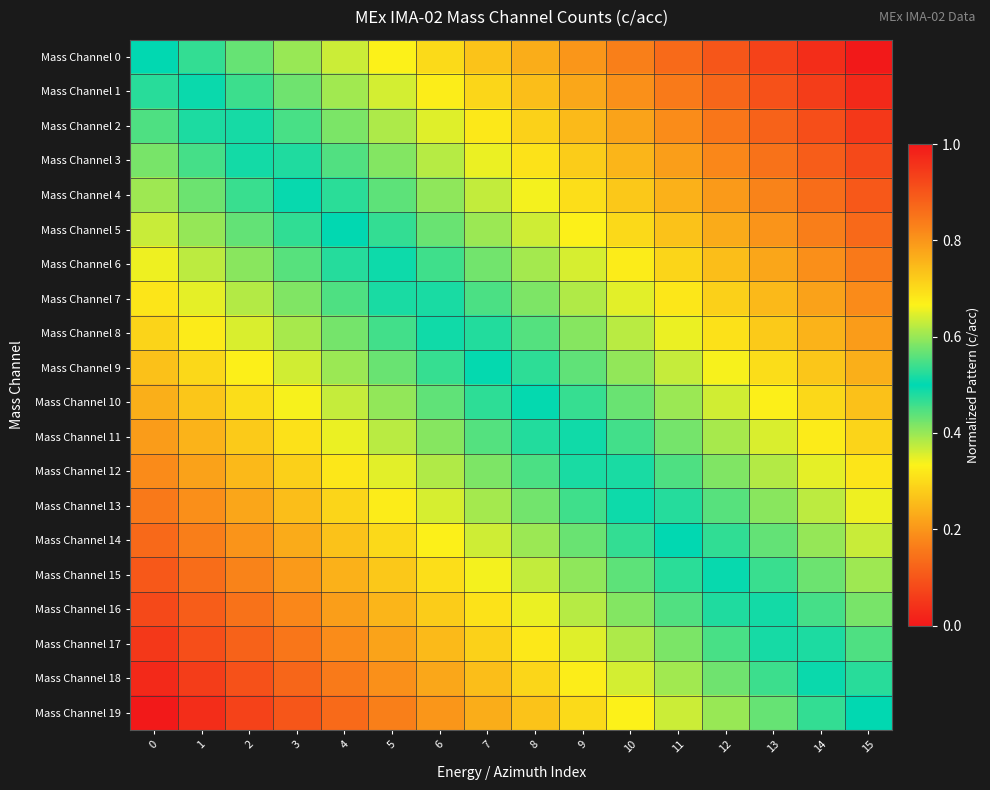

Reading left to right, what are all the values shown in this chart?

Mass Channel 0: 0=0.5	1=0.5	2=0.6	3=0.6	4=0.6	5=0.7	6=0.7	7=0.7	8=0.8	9=0.8	10=0.8	11=0.9	12=0.9	13=0.9	14=1.0	15=1.0
Mass Channel 1: 0=0.5	1=0.5	2=0.5	3=0.6	4=0.6	5=0.6	6=0.7	7=0.7	8=0.7	9=0.8	10=0.8	11=0.8	12=0.9	13=0.9	14=0.9	15=1.0
Mass Channel 2: 0=0.4	1=0.5	2=0.5	3=0.5	4=0.6	5=0.6	6=0.6	7=0.7	8=0.7	9=0.7	10=0.8	11=0.8	12=0.8	13=0.9	14=0.9	15=0.9
Mass Channel 3: 0=0.4	1=0.5	2=0.5	3=0.5	4=0.6	5=0.6	6=0.6	7=0.7	8=0.7	9=0.7	10=0.8	11=0.8	12=0.8	13=0.9	14=0.9	15=0.9
Mass Channel 4: 0=0.4	1=0.4	2=0.5	3=0.5	4=0.5	5=0.6	6=0.6	7=0.6	8=0.7	9=0.7	10=0.7	11=0.8	12=0.8	13=0.8	14=0.9	15=0.9
Mass Channel 5: 0=0.4	1=0.4	2=0.4	3=0.5	4=0.5	5=0.5	6=0.6	7=0.6	8=0.6	9=0.7	10=0.7	11=0.7	12=0.8	13=0.8	14=0.8	15=0.9
Mass Channel 6: 0=0.3	1=0.4	2=0.4	3=0.4	4=0.5	5=0.5	6=0.5	7=0.6	8=0.6	9=0.6	10=0.7	11=0.7	12=0.7	13=0.8	14=0.8	15=0.8
Mass Channel 7: 0=0.3	1=0.3	2=0.4	3=0.4	4=0.4	5=0.5	6=0.5	7=0.5	8=0.6	9=0.6	10=0.6	11=0.7	12=0.7	13=0.7	14=0.8	15=0.8
Mass Channel 8: 0=0.3	1=0.3	2=0.4	3=0.4	4=0.4	5=0.5	6=0.5	7=0.5	8=0.6	9=0.6	10=0.6	11=0.7	12=0.7	13=0.7	14=0.8	15=0.8
Mass Channel 9: 0=0.3	1=0.3	2=0.3	3=0.4	4=0.4	5=0.4	6=0.5	7=0.5	8=0.5	9=0.6	10=0.6	11=0.6	12=0.7	13=0.7	14=0.7	15=0.8
Mass Channel 10: 0=0.2	1=0.3	2=0.3	3=0.3	4=0.4	5=0.4	6=0.4	7=0.5	8=0.5	9=0.5	10=0.6	11=0.6	12=0.6	13=0.7	14=0.7	15=0.7
Mass Channel 11: 0=0.2	1=0.2	2=0.3	3=0.3	4=0.3	5=0.4	6=0.4	7=0.4	8=0.5	9=0.5	10=0.5	11=0.6	12=0.6	13=0.6	14=0.7	15=0.7
Mass Channel 12: 0=0.2	1=0.2	2=0.3	3=0.3	4=0.3	5=0.4	6=0.4	7=0.4	8=0.5	9=0.5	10=0.5	11=0.6	12=0.6	13=0.6	14=0.7	15=0.7
Mass Channel 13: 0=0.2	1=0.2	2=0.2	3=0.3	4=0.3	5=0.3	6=0.4	7=0.4	8=0.4	9=0.5	10=0.5	11=0.5	12=0.6	13=0.6	14=0.6	15=0.7
Mass Channel 14: 0=0.1	1=0.2	2=0.2	3=0.2	4=0.3	5=0.3	6=0.3	7=0.4	8=0.4	9=0.4	10=0.5	11=0.5	12=0.5	13=0.6	14=0.6	15=0.6
Mass Channel 15: 0=0.1	1=0.1	2=0.2	3=0.2	4=0.2	5=0.3	6=0.3	7=0.3	8=0.4	9=0.4	10=0.4	11=0.5	12=0.5	13=0.5	14=0.6	15=0.6
Mass Channel 16: 0=0.1	1=0.1	2=0.1	3=0.2	4=0.2	5=0.2	6=0.3	7=0.3	8=0.3	9=0.4	10=0.4	11=0.4	12=0.5	13=0.5	14=0.5	15=0.6
Mass Channel 17: 0=0.1	1=0.1	2=0.1	3=0.2	4=0.2	5=0.2	6=0.3	7=0.3	8=0.3	9=0.4	10=0.4	11=0.4	12=0.5	13=0.5	14=0.5	15=0.6
Mass Channel 18: 0=0.0	1=0.1	2=0.1	3=0.1	4=0.2	5=0.2	6=0.2	7=0.3	8=0.3	9=0.3	10=0.4	11=0.4	12=0.4	13=0.5	14=0.5	15=0.5
Mass Channel 19: 0=0.0	1=0.0	2=0.1	3=0.1	4=0.1	5=0.2	6=0.2	7=0.2	8=0.3	9=0.3	10=0.3	11=0.4	12=0.4	13=0.4	14=0.5	15=0.5